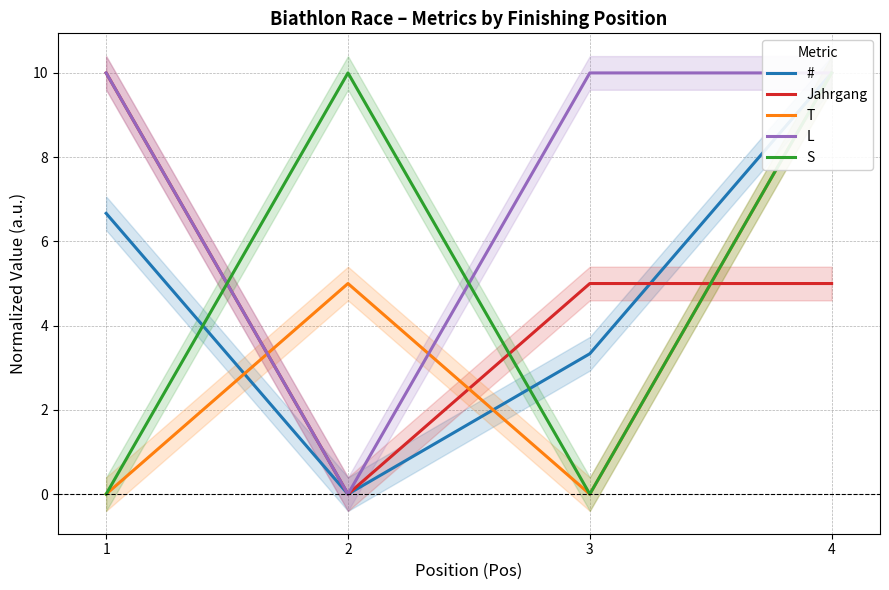

What is the difference between the highest and lowest values at 4?

5.0